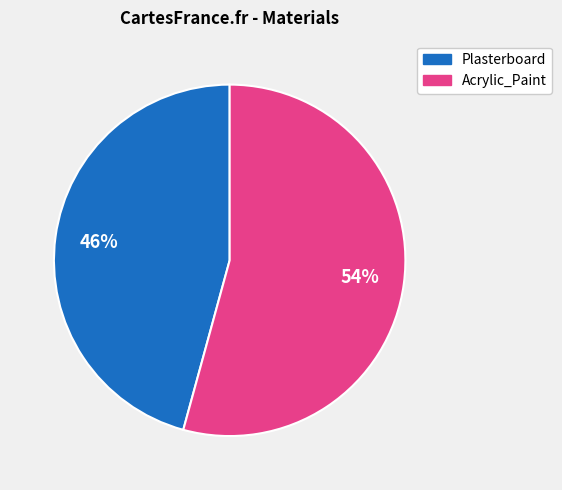

The Plasterboard slice represents 46% of the pie. True or false?

True